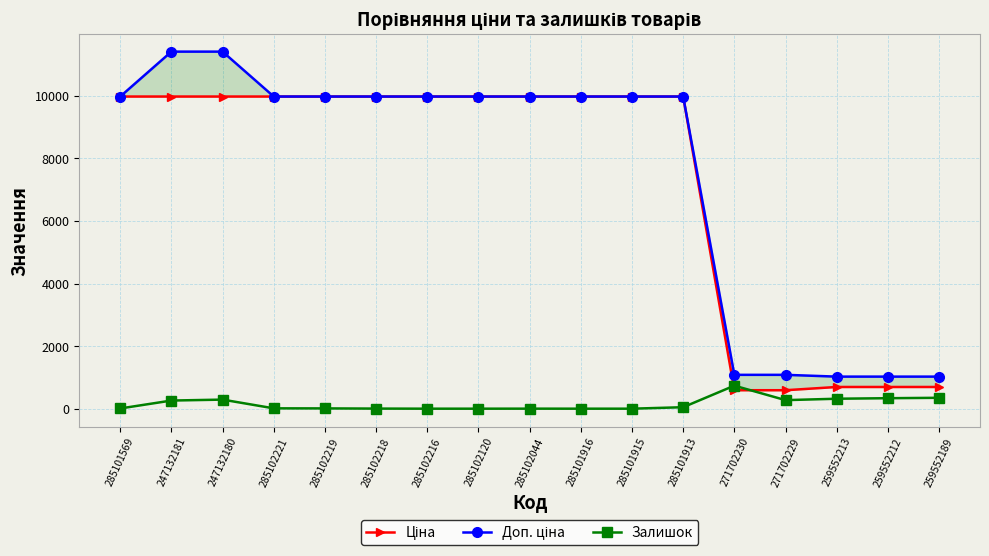

Which series has the largest range (max minus min)?

Доп. ціна